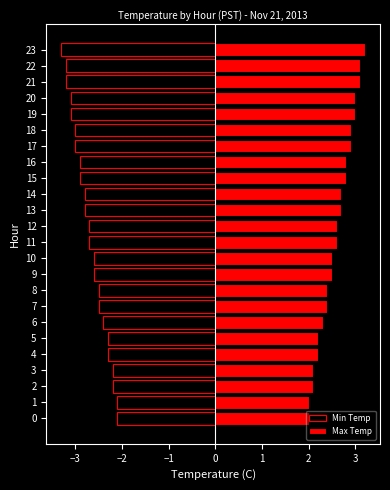

What are all the series names shown in the legend?

Min Temp, Max Temp